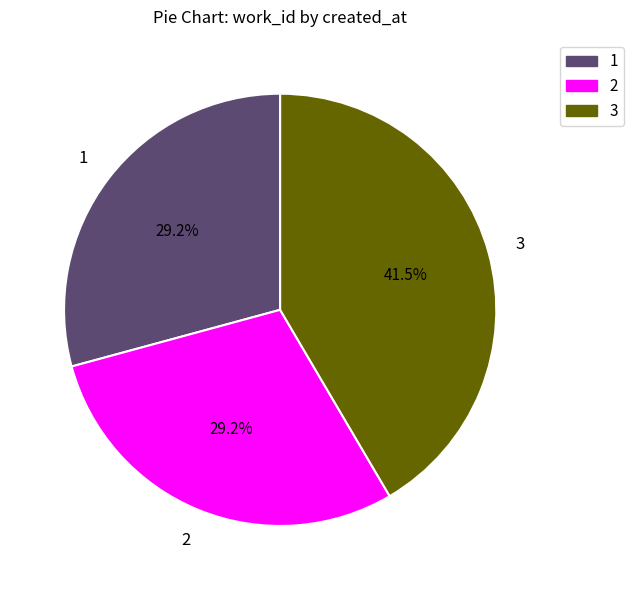

Is there a majority slice in this chart?

No